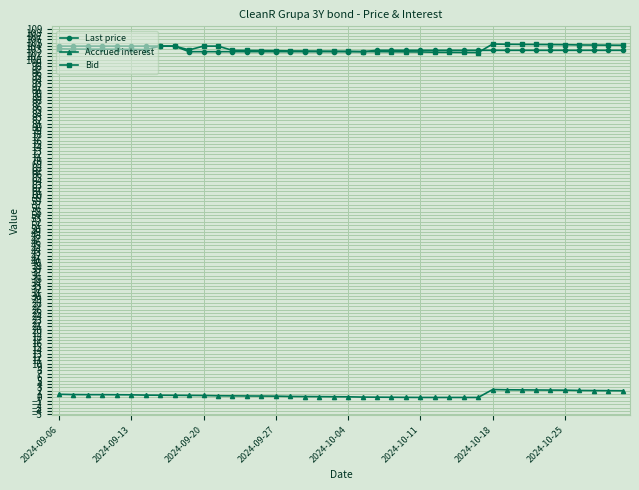

At how many categories does at least one series exceed 49?

40